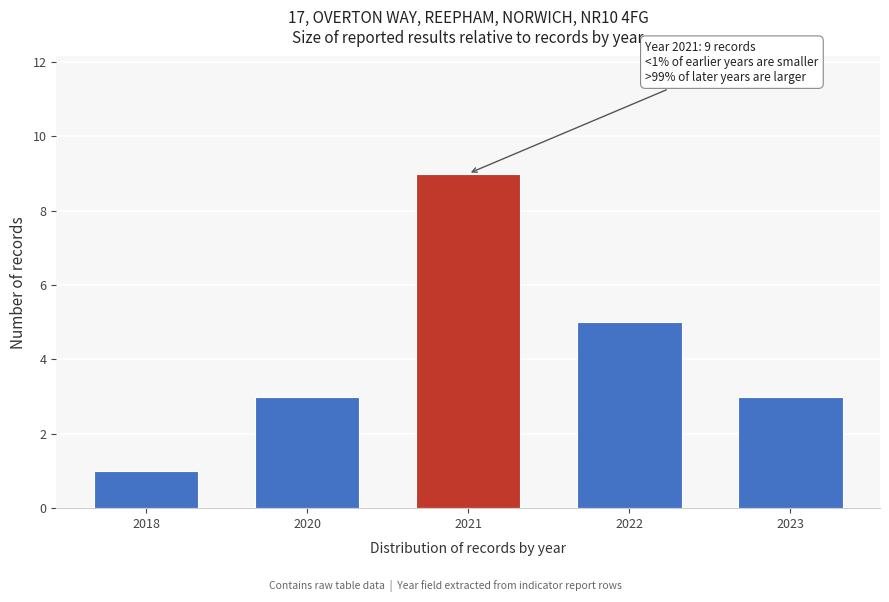

Reading left to right, extract all data points from this chart.

2018=1	2020=3	2021=9	2022=5	2023=3